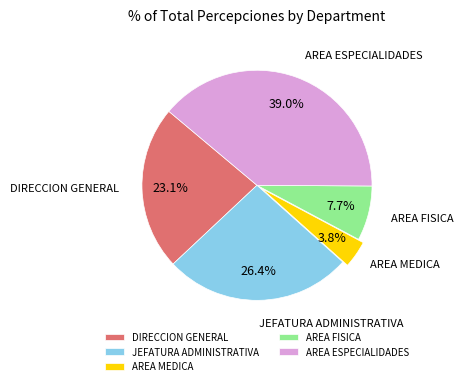

Is AREA FISICA the majority of the pie?

No